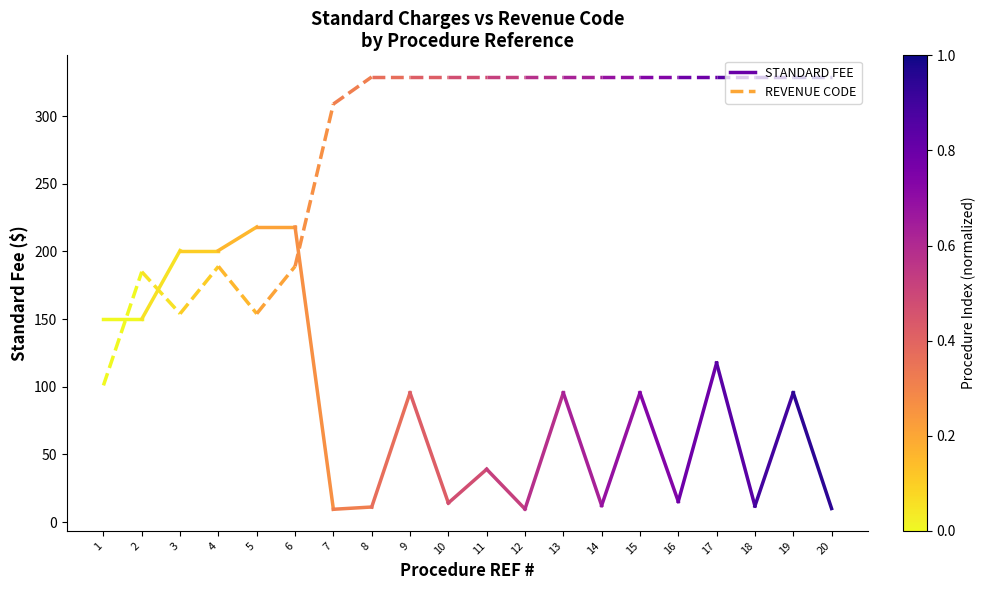

Is it true that REVENUE CODE equals 185.0 at 2?

True